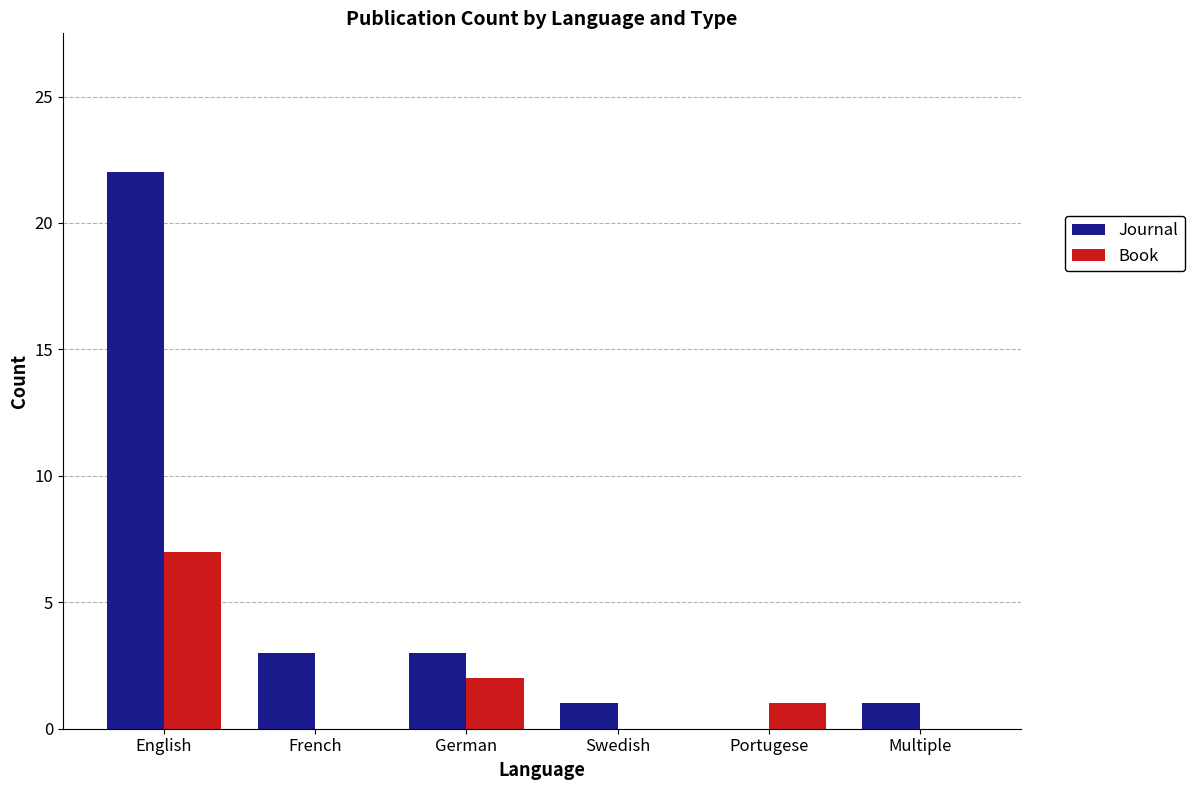

What is the total value across all series at French?

3